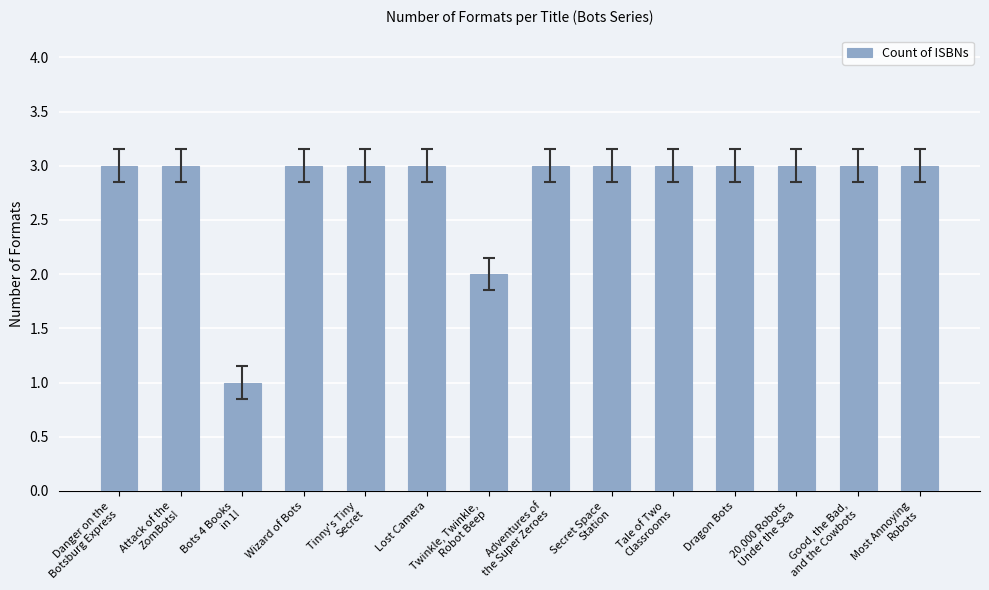

Reading left to right, extract all data points from this chart.

3	3	1	3	3	3	2	3	3	3	3	3	3	3